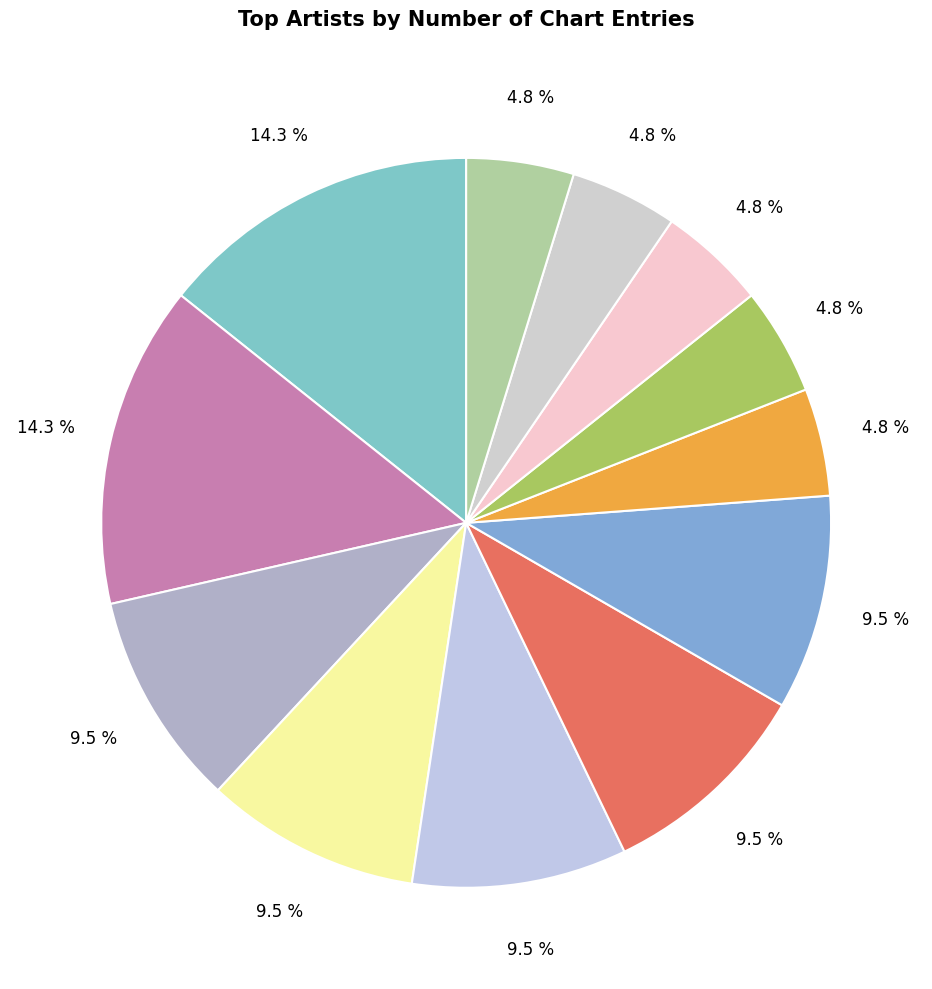

Count the number of slices in the pie.

12